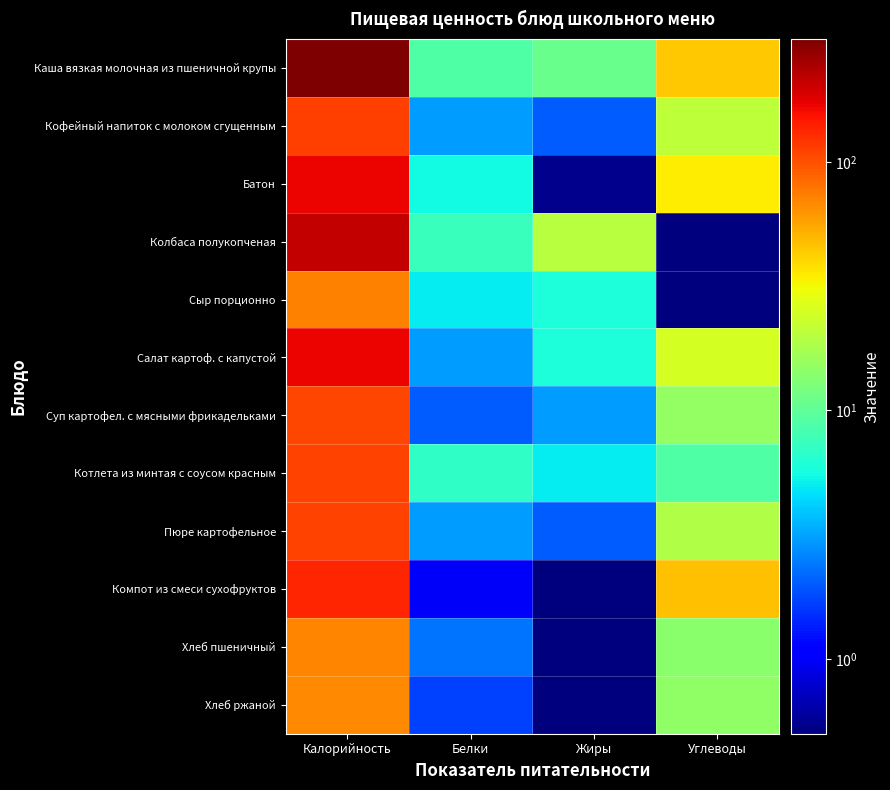

Which series has the largest range (max minus min)?

Каша вязкая молочная из пшеничной крупы